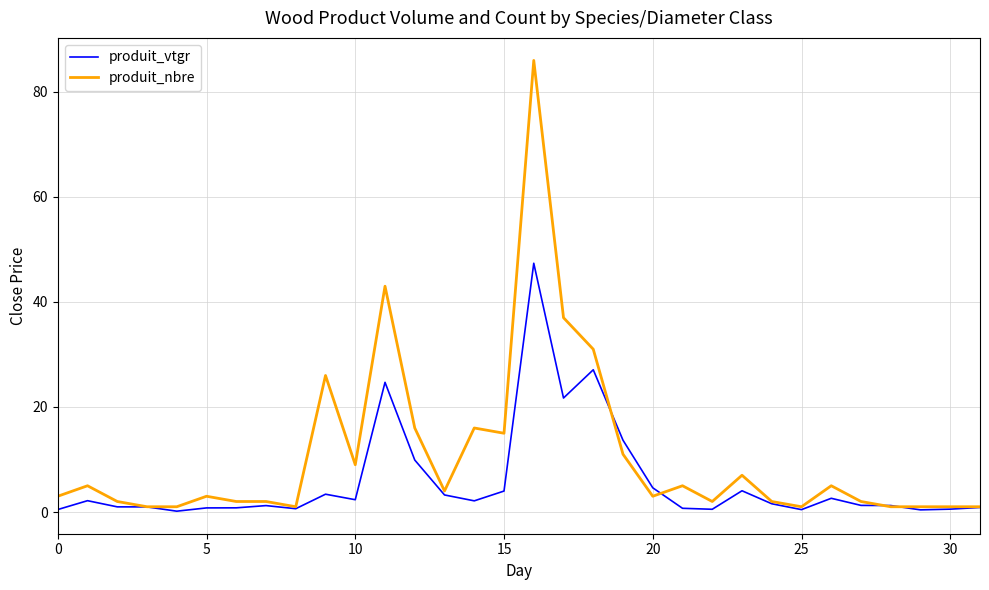

Which series has the largest total across all categories?

produit_nbre